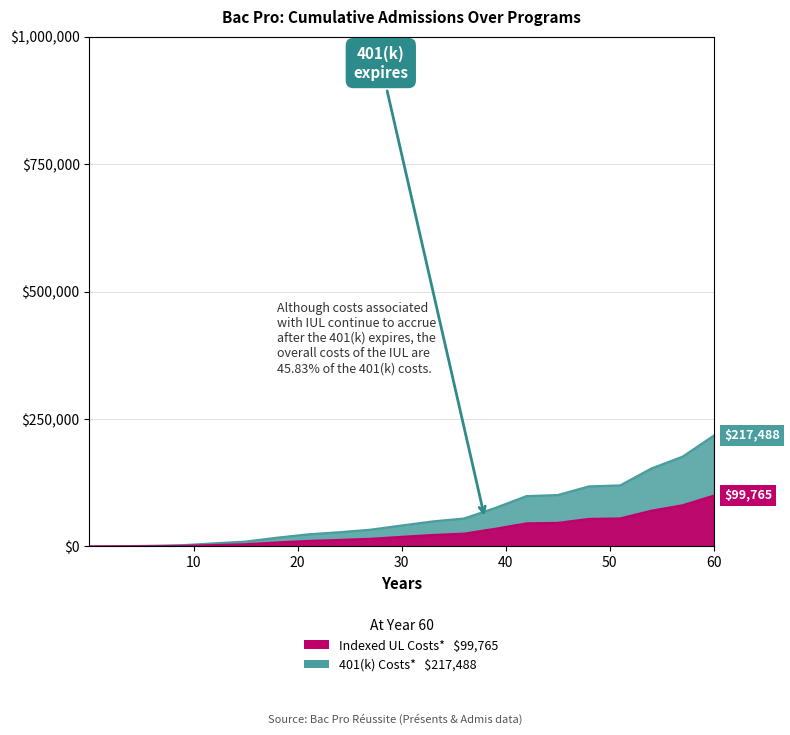

List the labels in order of value, smallest first.

0, 3, 6, 9, 12, 15, 18, 21, 24, 27, 30, 33, 36, 39, 42, 45, 48, 51, 54, 57, 60